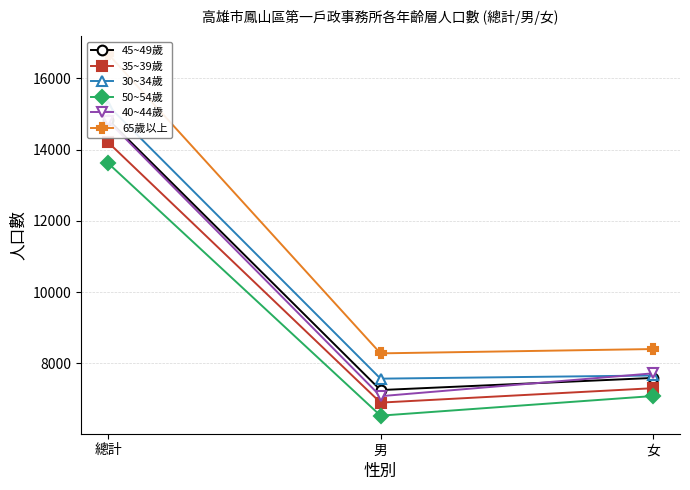

What is the label of the 3rd point from the right?

總計